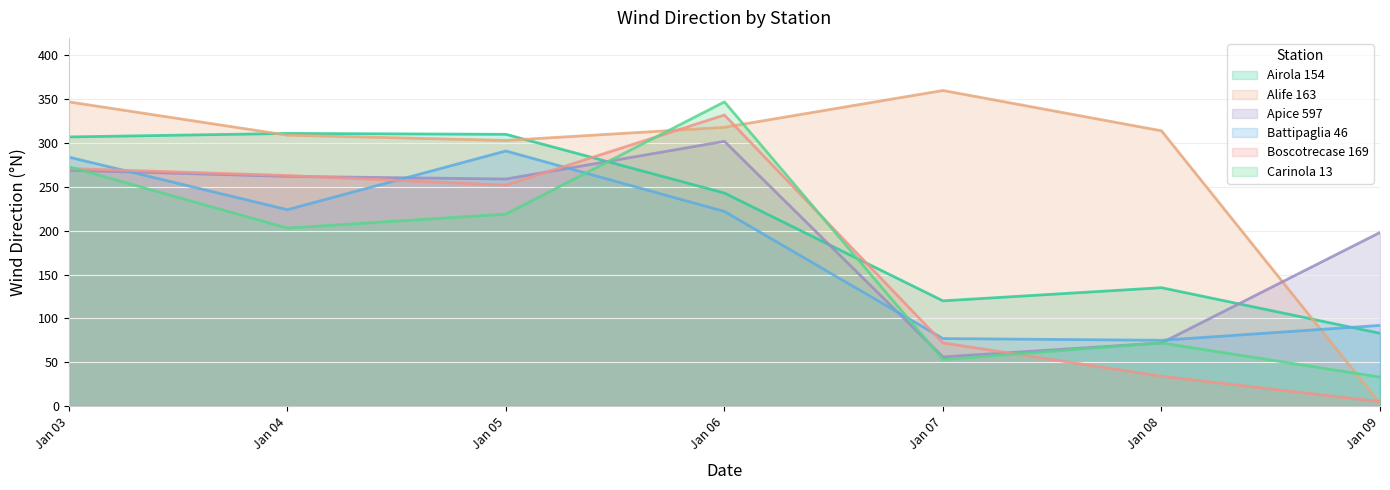

The value of Carinola 13 at Jan 04 is 203. True or false?

True